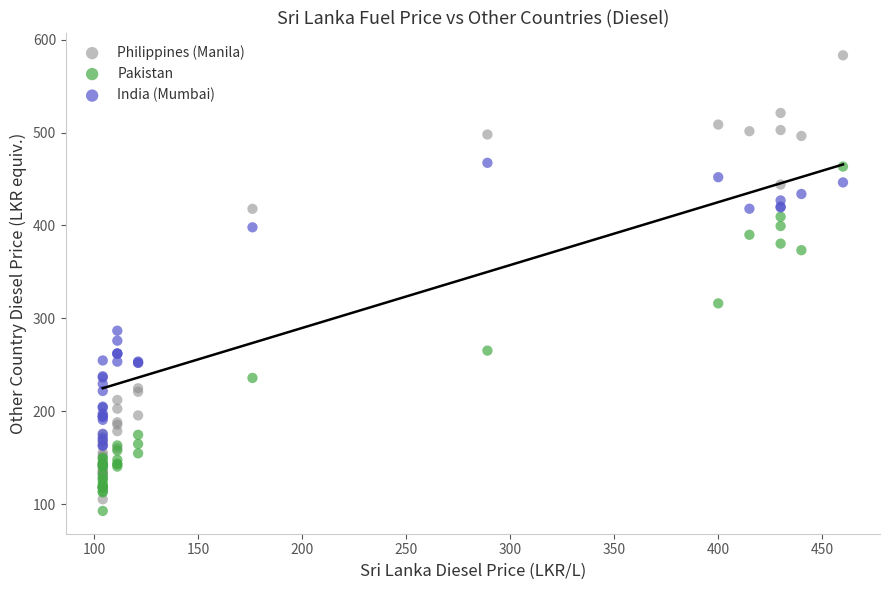

What are all the series names shown in the legend?

Philippines (Manila), Pakistan, India (Mumbai)